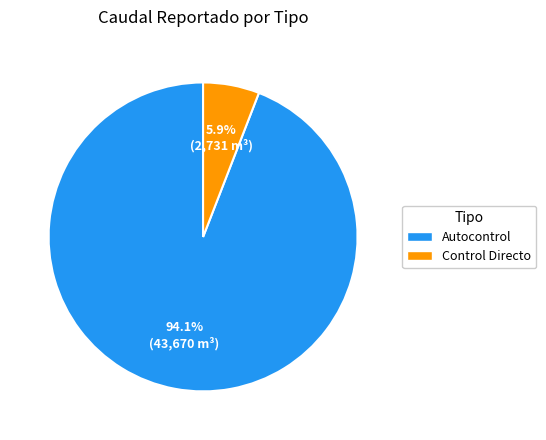

Is there a majority slice in this chart?

Yes